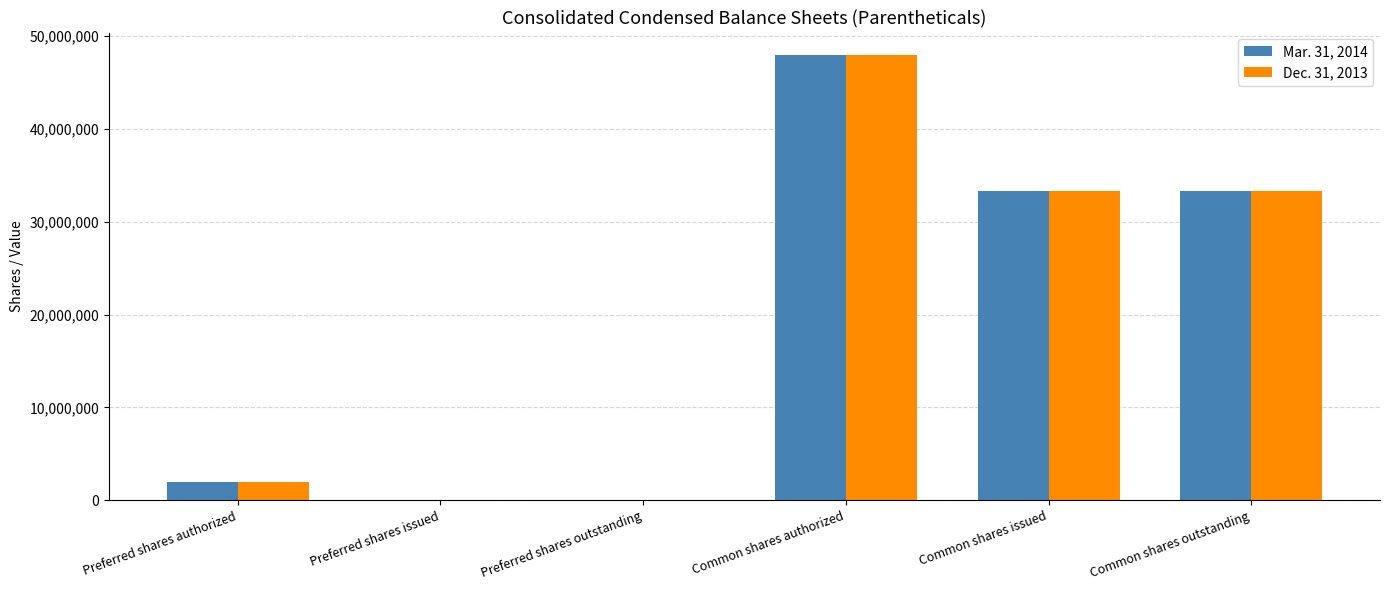

At which category is the sum across all series the highest?

Common shares authorized